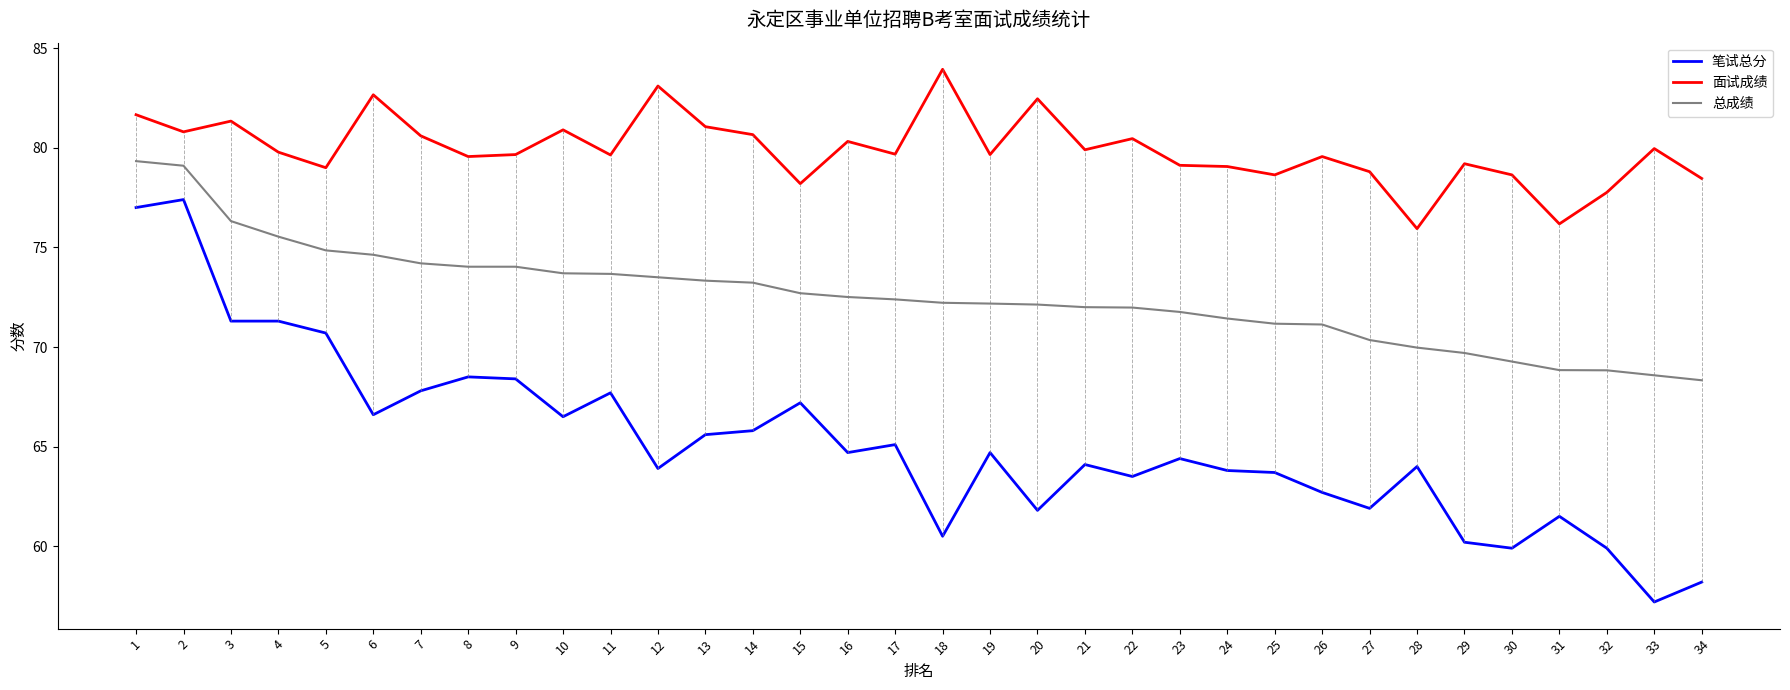

What is the total value across all series at 19?

216.5